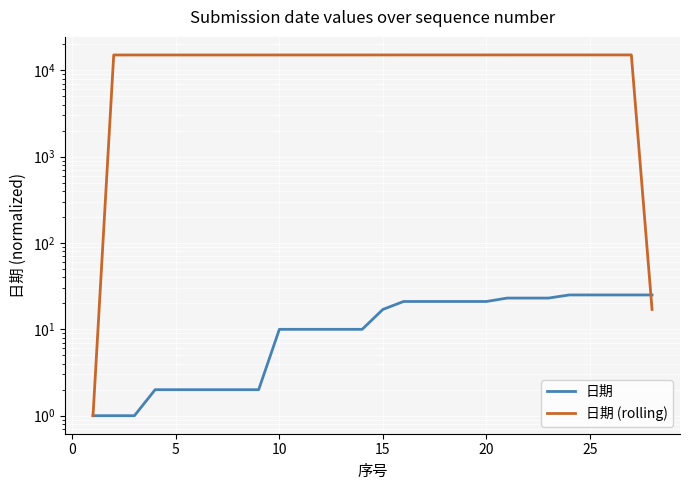

What is the highest value of the 日期 series?

25.0